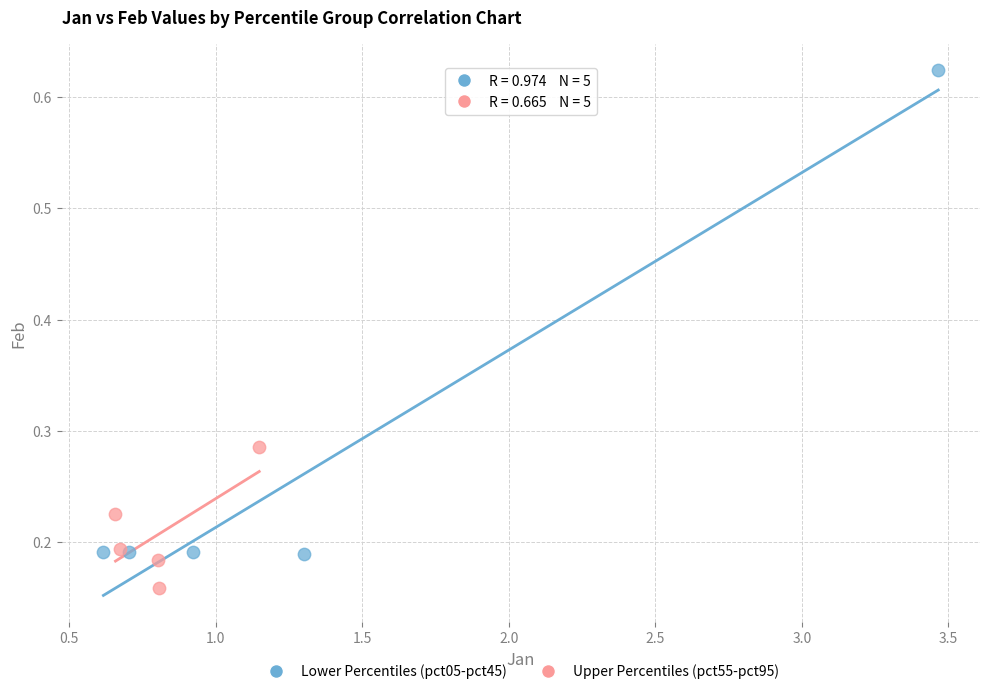

Which series has the widest spread of Y values?

Lower Percentiles (pct05-pct45)